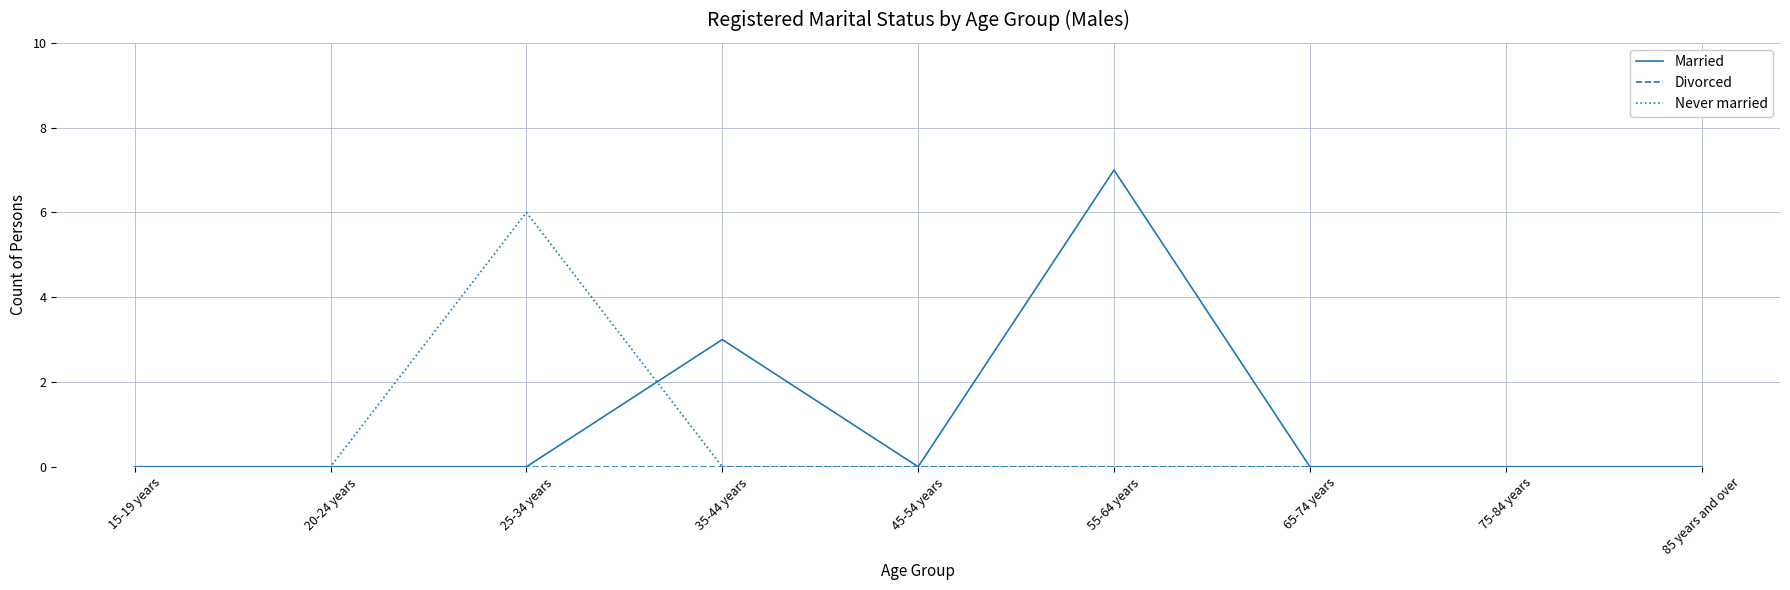

Between 20-24 years and 55-64 years, which series saw the biggest shift?

Married